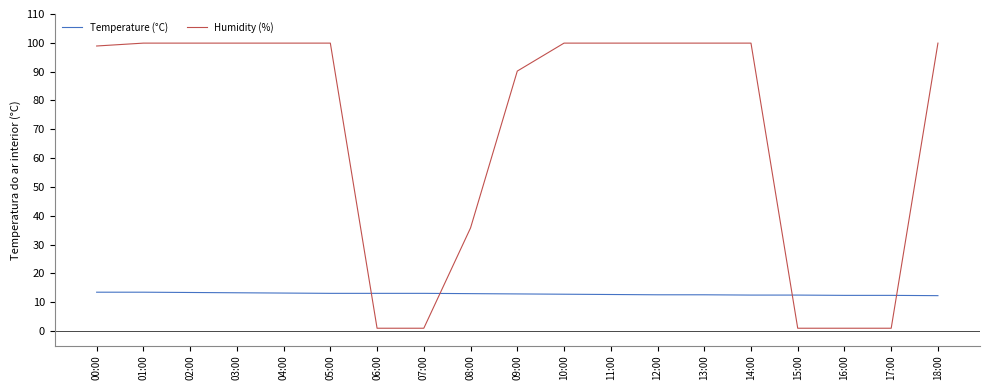

Which series has the largest range (max minus min)?

Humidity (%)